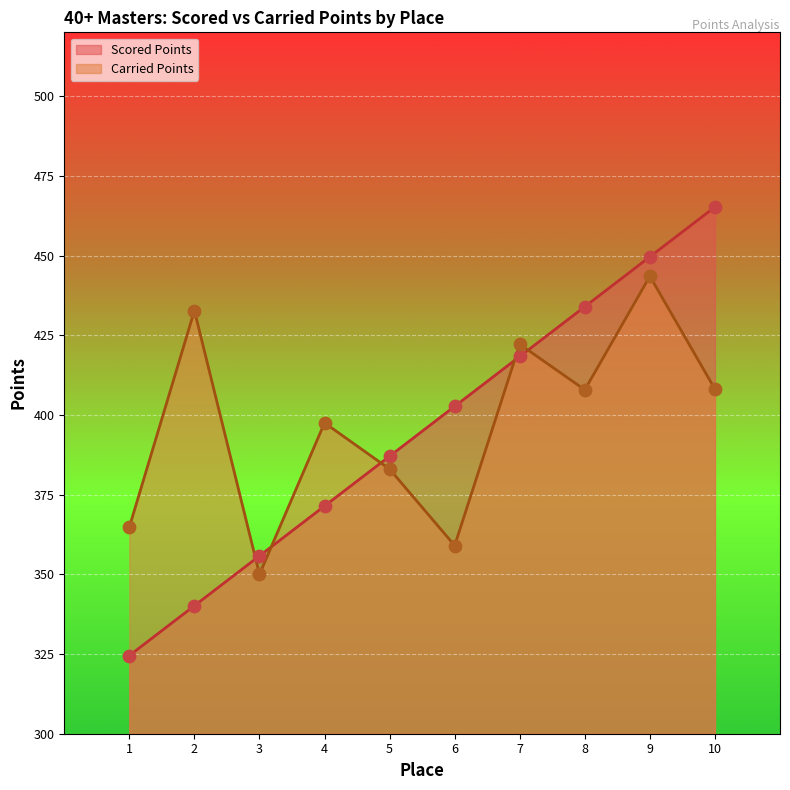

What are all the series names shown in the legend?

Scored Points, Carried Points